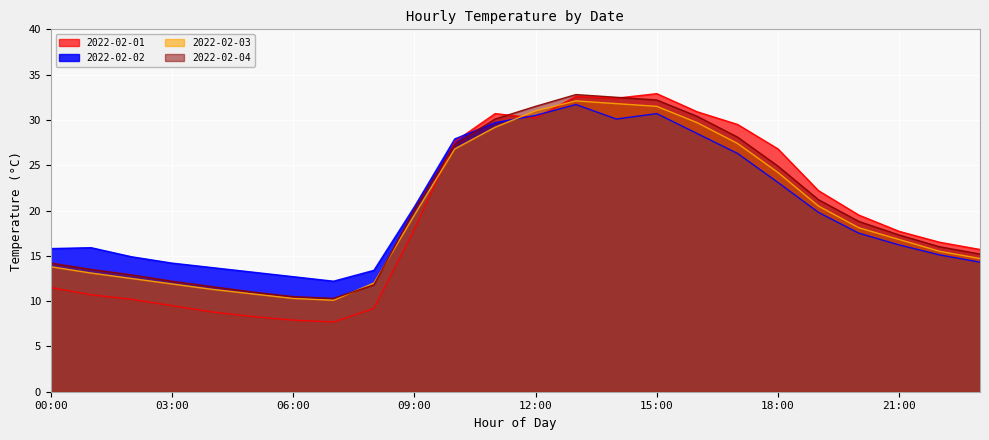

What is the sum of the 2022-02-03 values at 00:00 and 07:00?

23.9